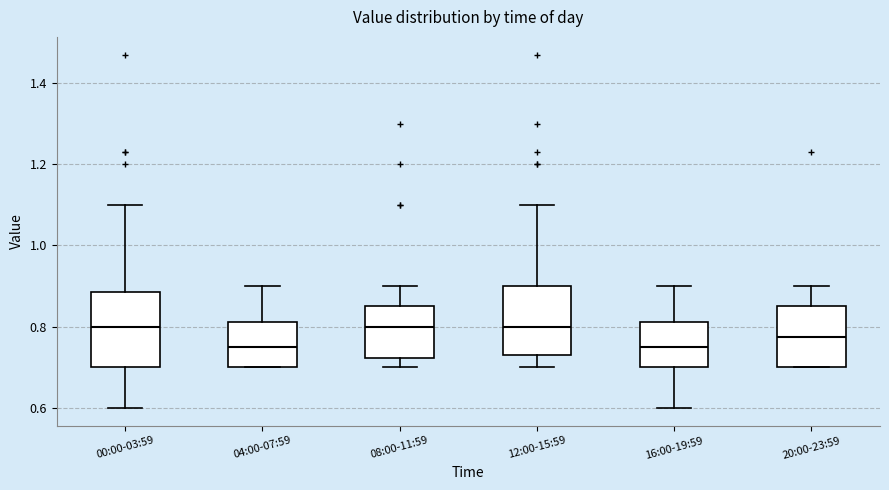

Where does the upper whisker of the box for 16:00-19:59 end on the y-axis? The values are not printed on the chart, so give them approximately, as read against the axis.

0.90